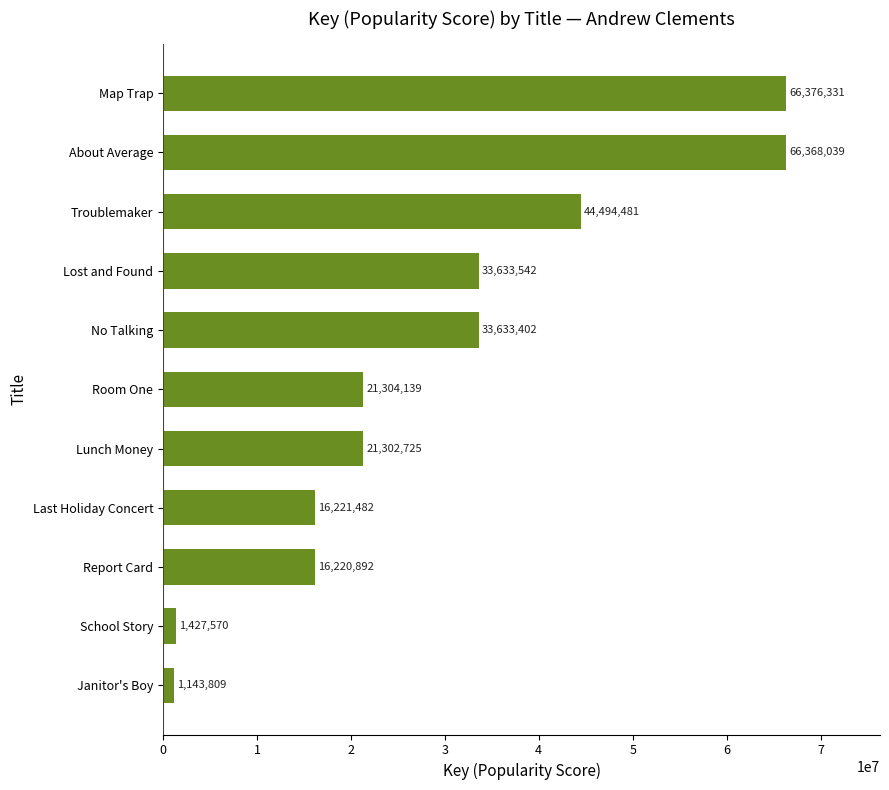

Are the bars grouped side by side (vs. stacked)?

No